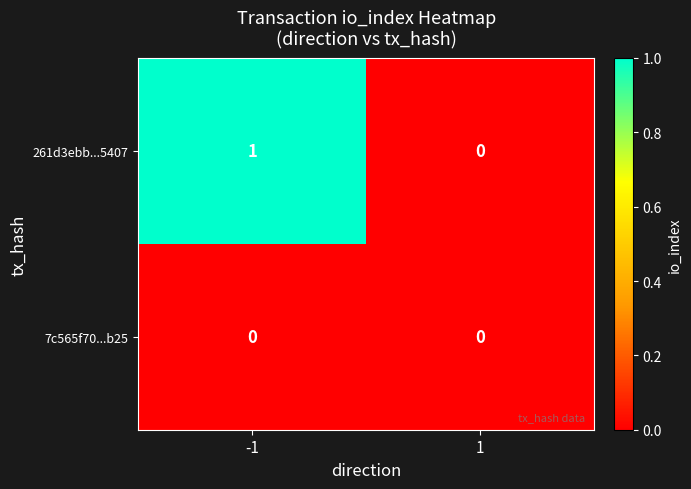

Which series has the largest total across all categories?

261d3ebb...5407